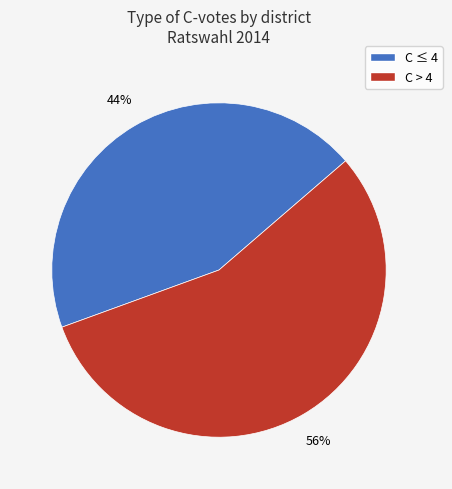

Does any single category account for the majority?

Yes